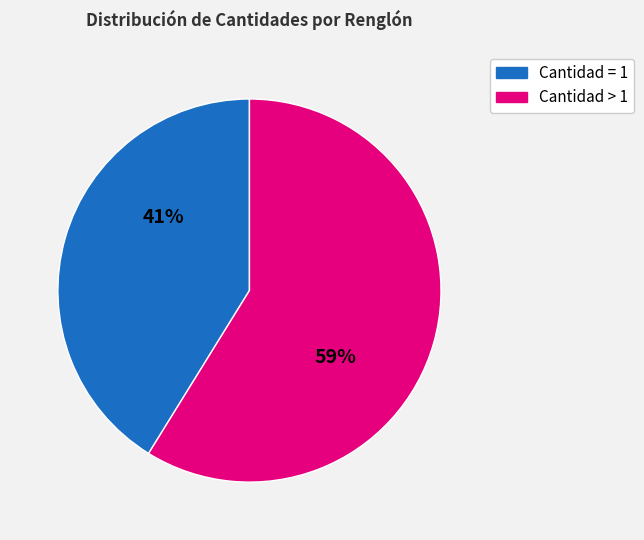

To the nearest percent, what is the average slice percentage?

50%